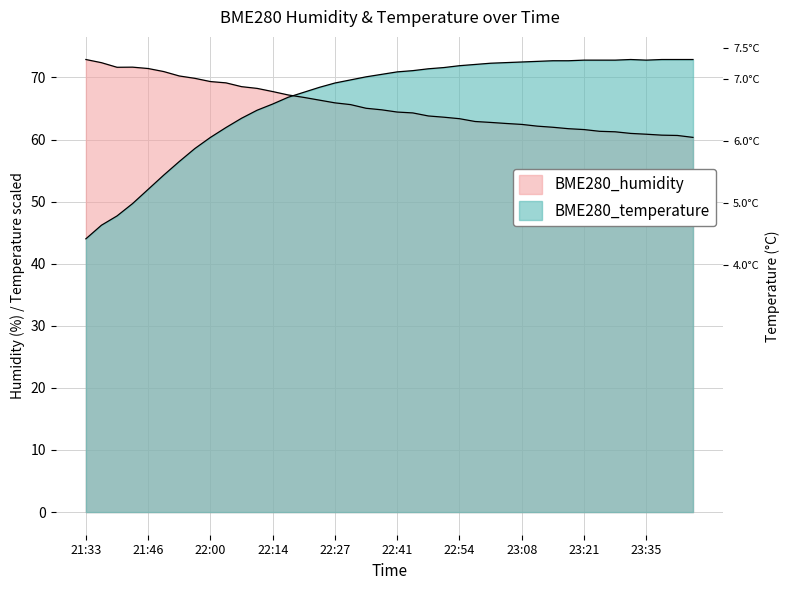

How many lines are shown in the chart?

2